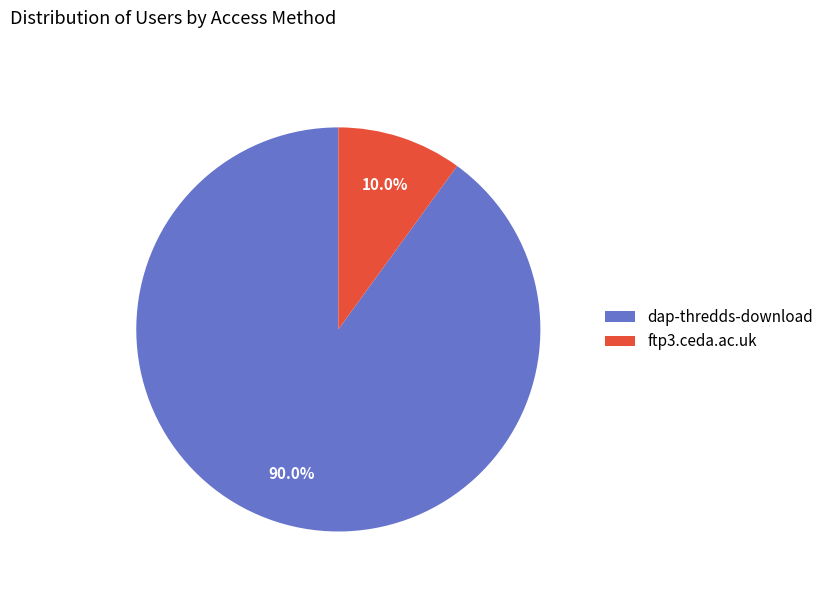

The ftp3.ceda.ac.uk slice represents 18% of the pie. True or false?

False